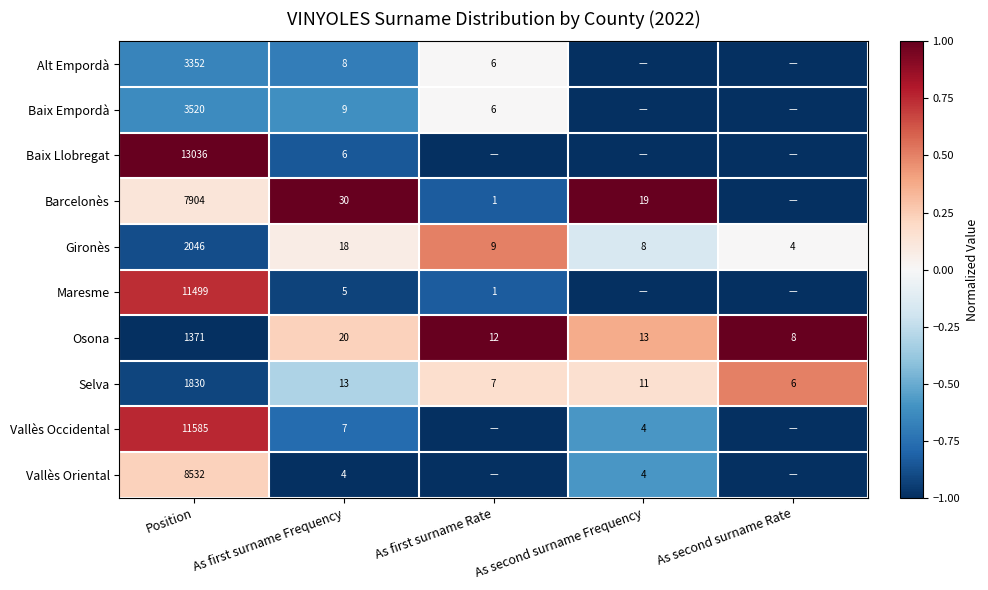

At which label does Selva first exceed 11?

Position